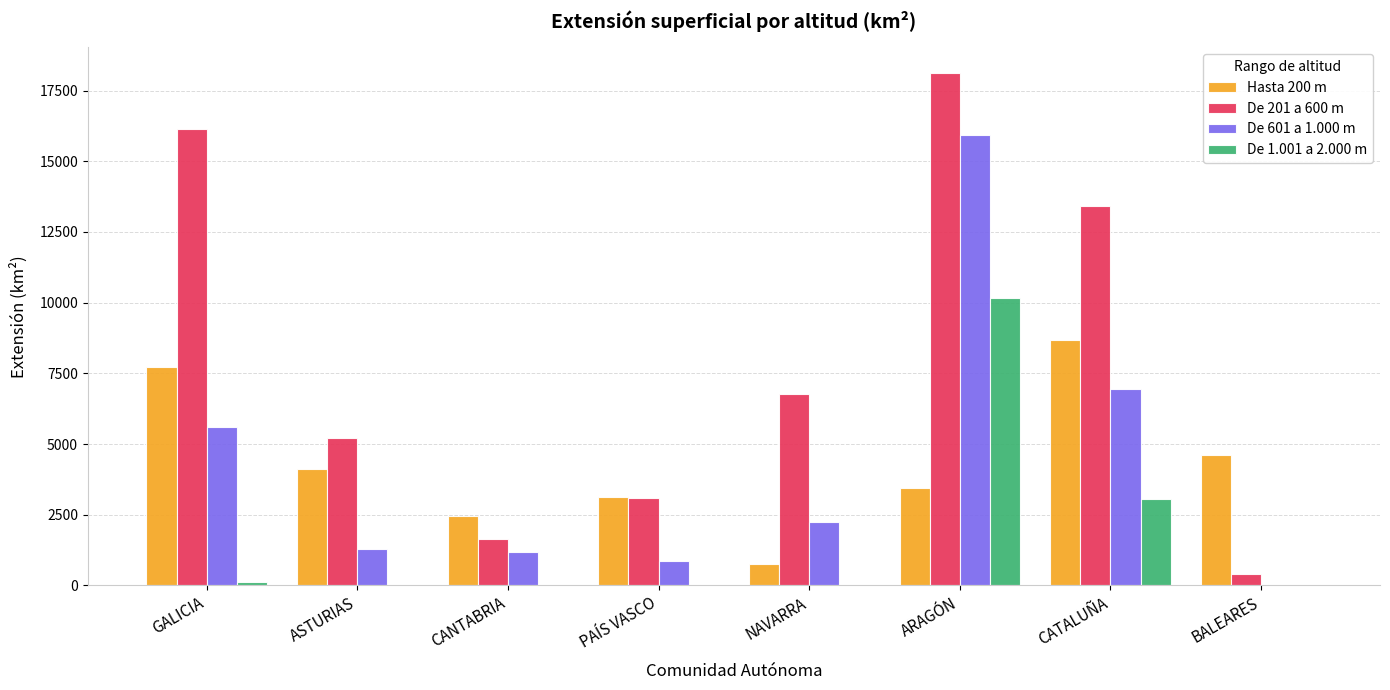

Which series has the largest total across all categories?

De 201 a 600 m